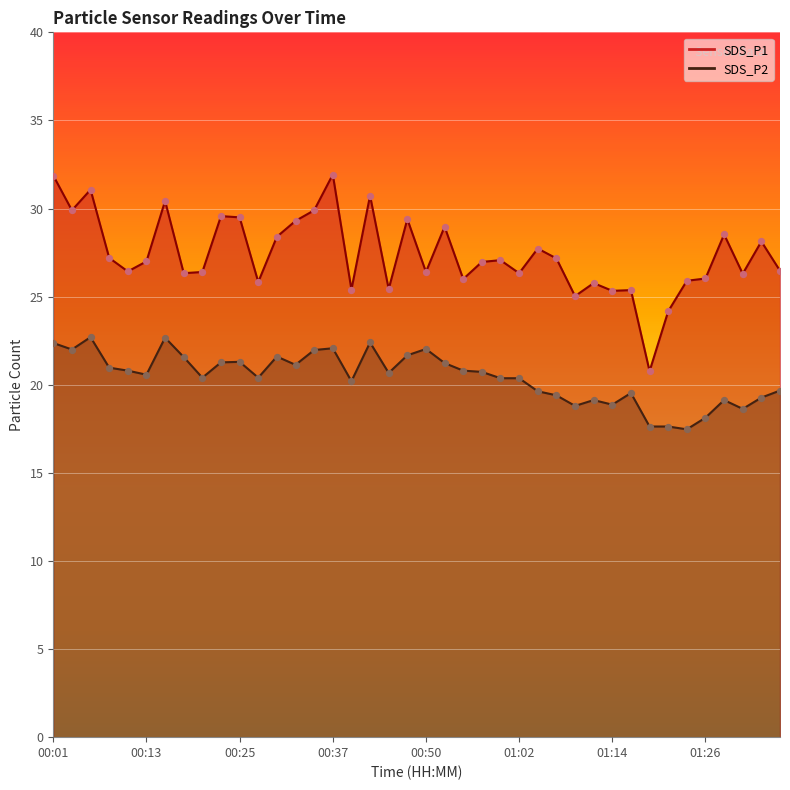

Is the value of SDS_P1 at 01:36 greater than the value of SDS_P2 at 01:26?

Yes